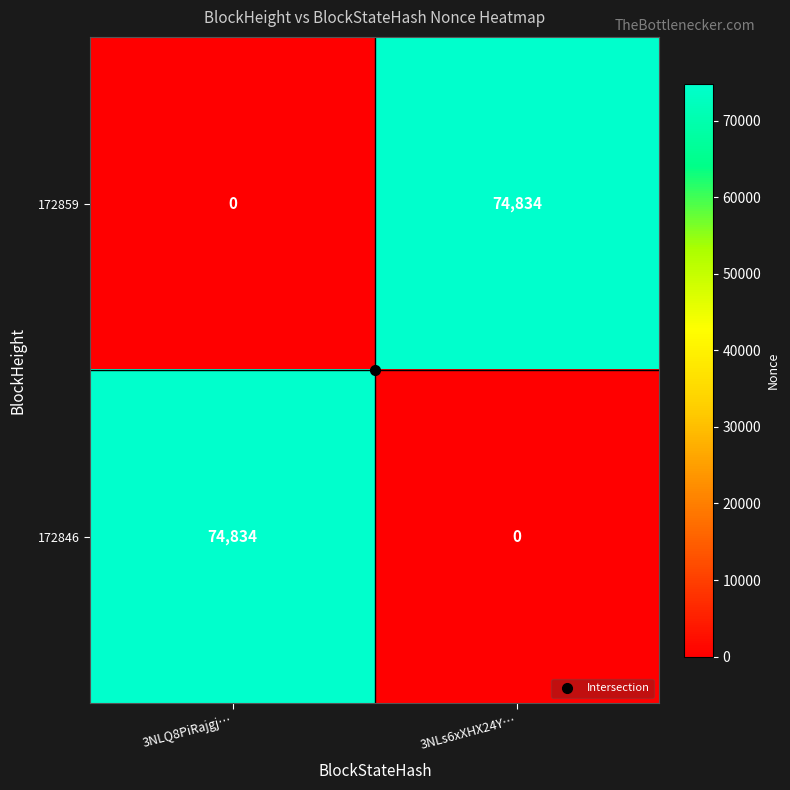

What is the approximate value of 172859 at 3NLs6xXHX24Y…?

74834